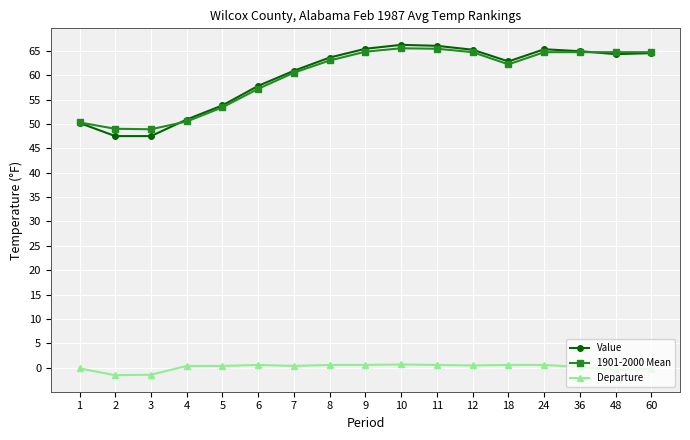

True or false: Value has more than 1 points higher than both neighbors.

True